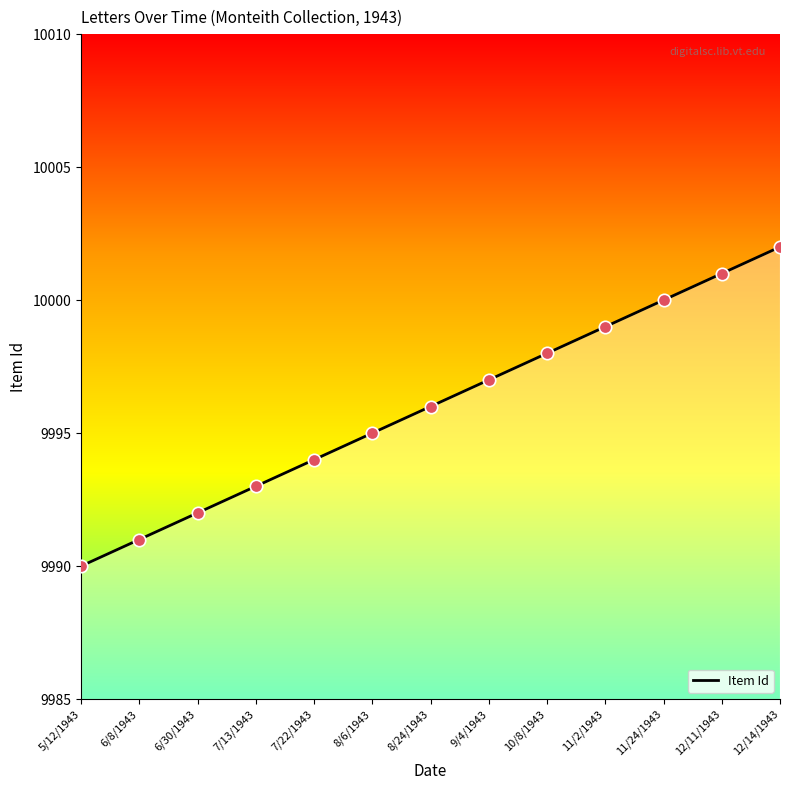

What is the ratio of the value at 11/24/1943 to the value at 7/22/1943?

1.0